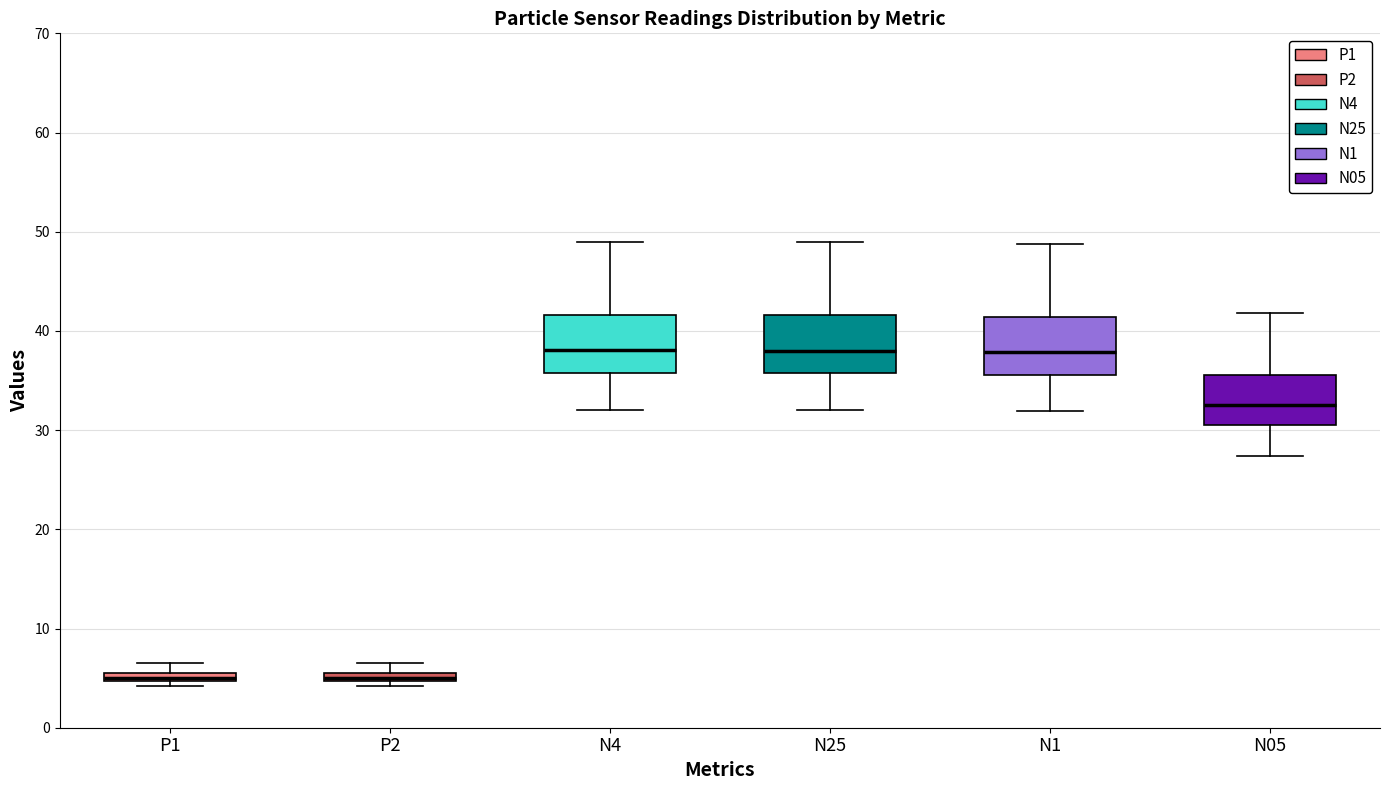

Where does the median line of the box for N05 sit on the y-axis? The values are not printed on the chart, so give them approximately, as read against the axis.

33